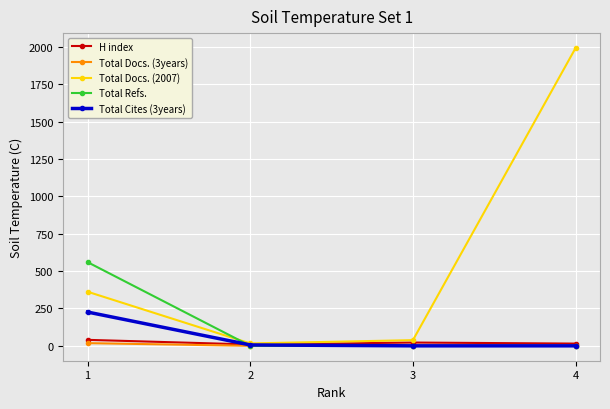

Which series has the largest range (max minus min)?

Total Docs. (2007)